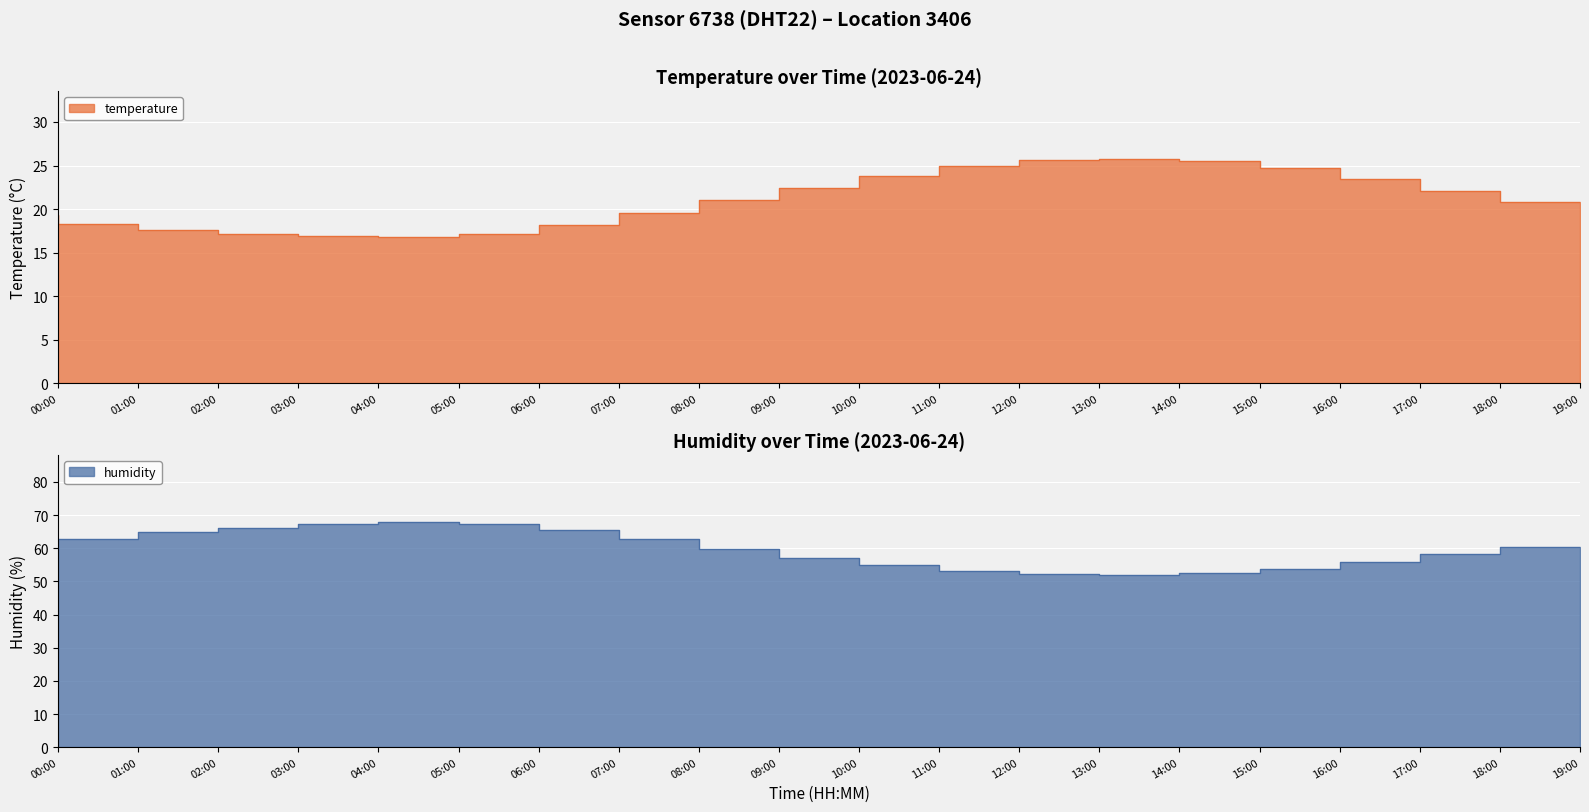

True or false: temperature has a value of 16.8 at 05:00.

True